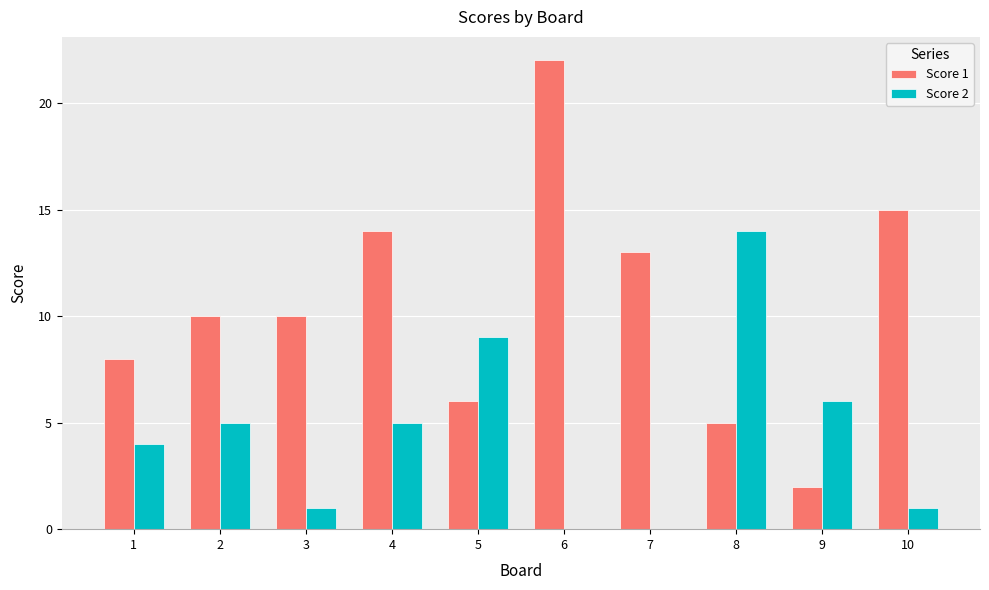

What is the sum of the Score 1 values at 8 and 5?

11